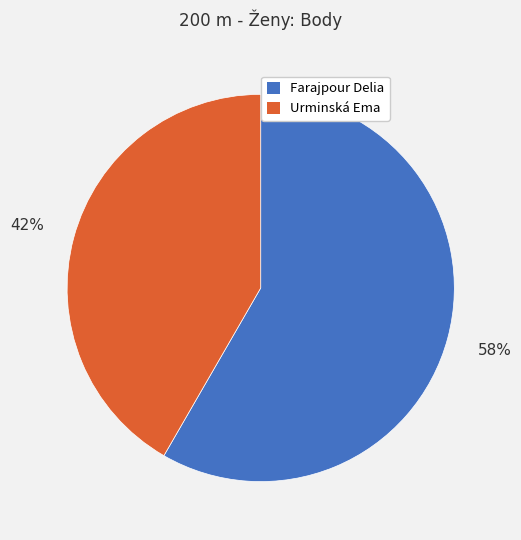

Is it true that Farajpour Delia is 58% of the pie?

True